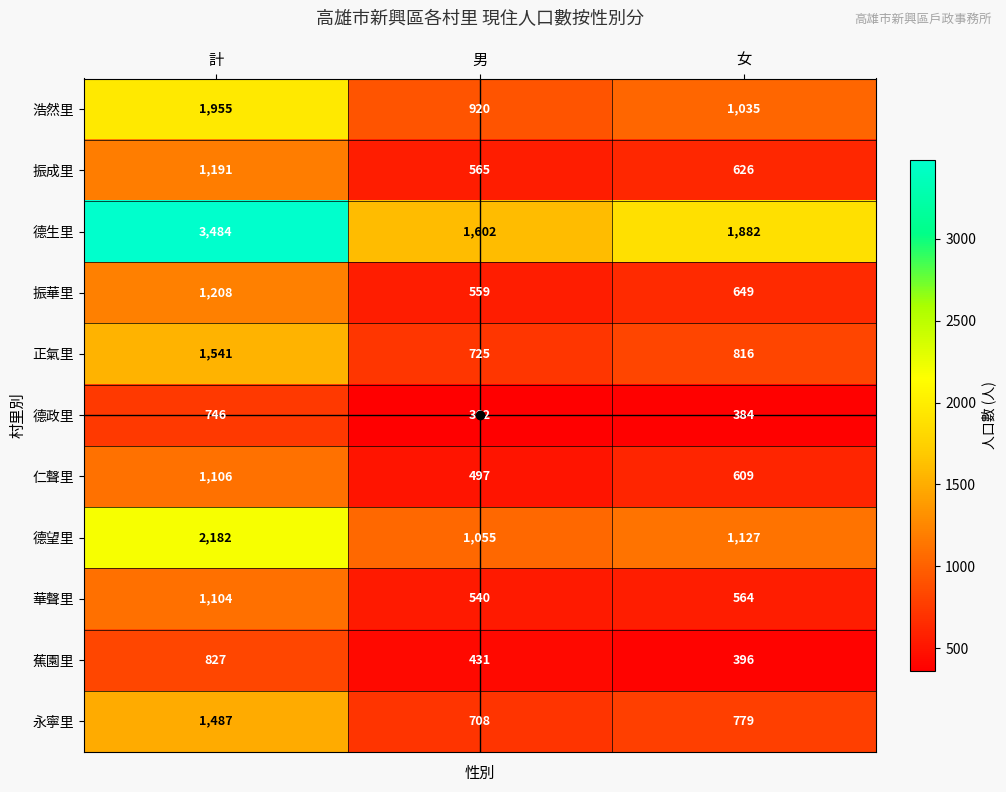

What is the difference between the maximum and minimum values in the 永寧里 series?

779